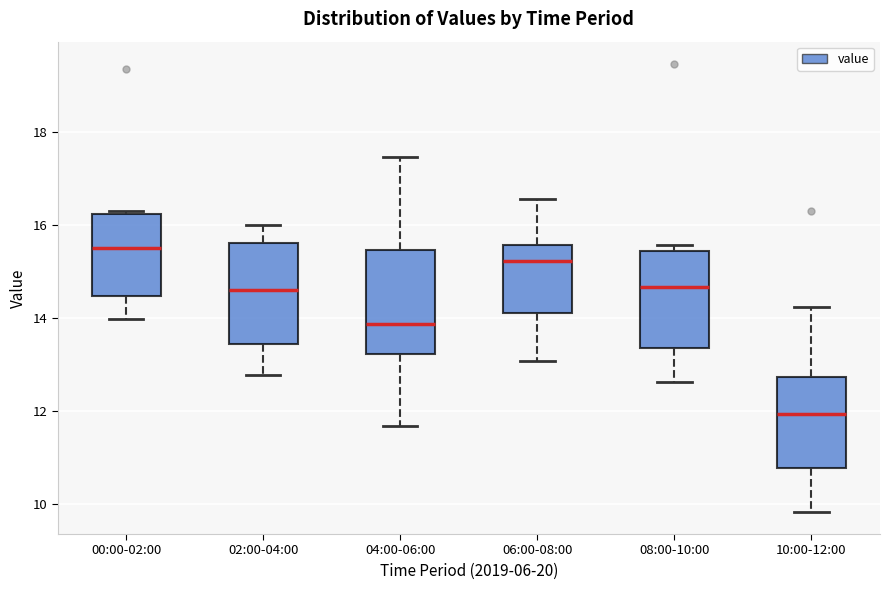

Reading left to right, read every box against the y-axis: the position of its median line, the range the box covers, and the ends of its whiskers. The values are not printed on the chart, so give them approximately, as read against the axis.

00:00-02:00: median 15.6, box 14.4 to 16.2, whiskers 14.0 to 16.4
02:00-04:00: median 14.6, box 13.4 to 15.6, whiskers 12.8 to 16.0
04:00-06:00: median 13.8, box 13.2 to 15.4, whiskers 11.6 to 17.4
06:00-08:00: median 15.2, box 14.2 to 15.6, whiskers 13.0 to 16.6
08:00-10:00: median 14.6, box 13.4 to 15.4, whiskers 12.6 to 15.6
10:00-12:00: median 12.0, box 10.8 to 12.8, whiskers 9.8 to 14.2